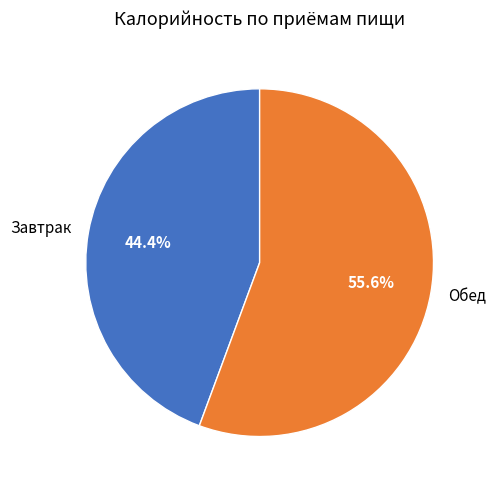

To the nearest percent, what portion does Обед represent?

56%